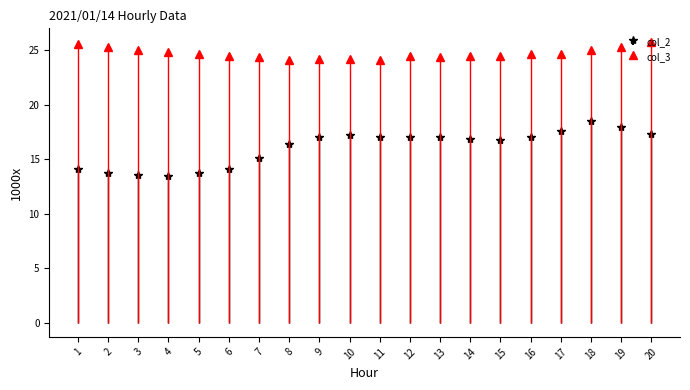

At which category is the sum across all series the highest?

18